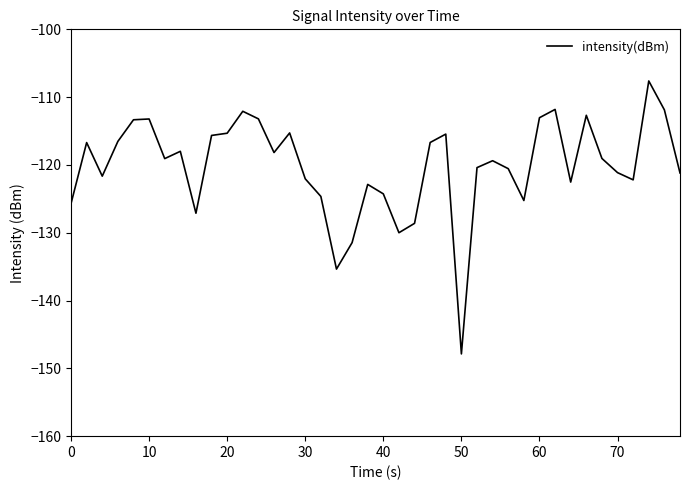

What is the smallest value displayed?

-147.9